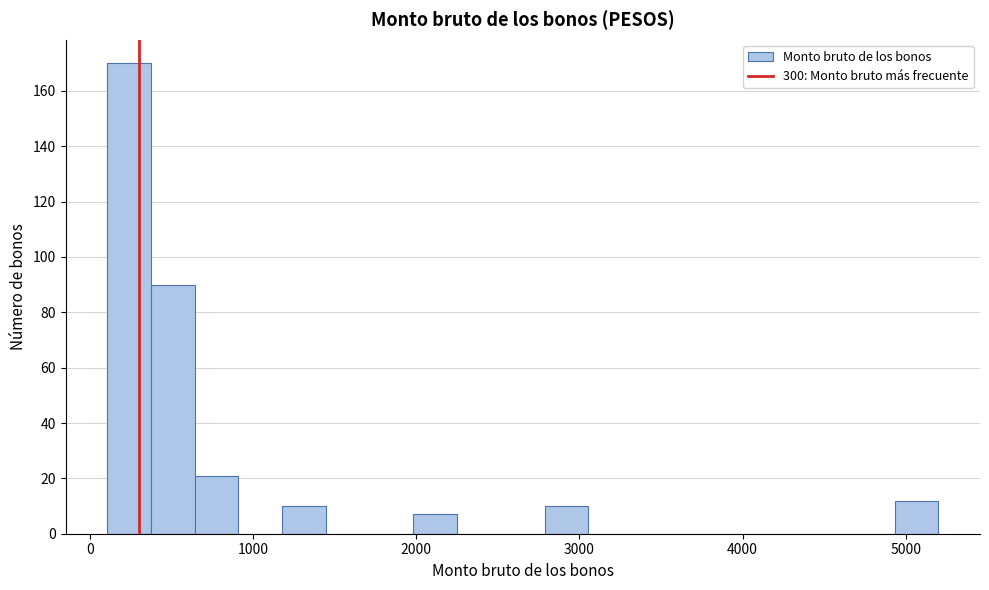

Around what value on the x-axis is the tallest bar? Give the approximate position of its centre, as read against the axis.

200